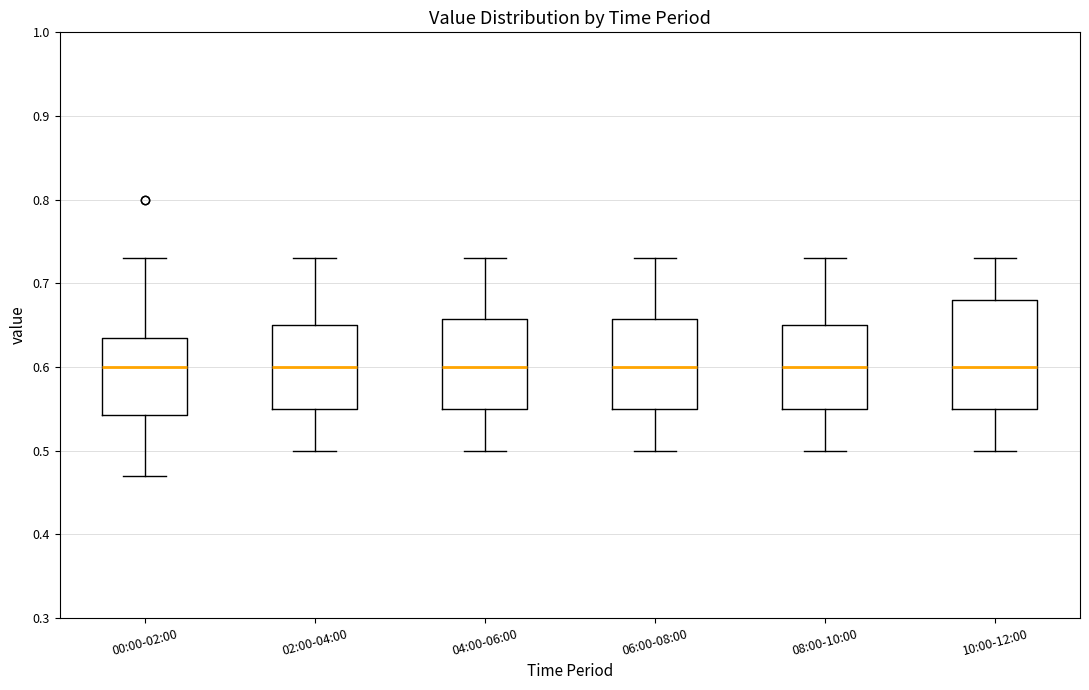

Reading left to right, transcribe this box plot: for each box, give where its median line is, the range the box spans, and where its two whiskers end, as read against the y-axis. The values are not printed on the chart, so give them approximately, as read against the axis.

00:00-02:00: median 0.60, box 0.54 to 0.64, whiskers 0.47 to 0.73
02:00-04:00: median 0.60, box 0.55 to 0.65, whiskers 0.50 to 0.73
04:00-06:00: median 0.60, box 0.55 to 0.66, whiskers 0.50 to 0.73
06:00-08:00: median 0.60, box 0.55 to 0.66, whiskers 0.50 to 0.73
08:00-10:00: median 0.60, box 0.55 to 0.65, whiskers 0.50 to 0.73
10:00-12:00: median 0.60, box 0.55 to 0.68, whiskers 0.50 to 0.73